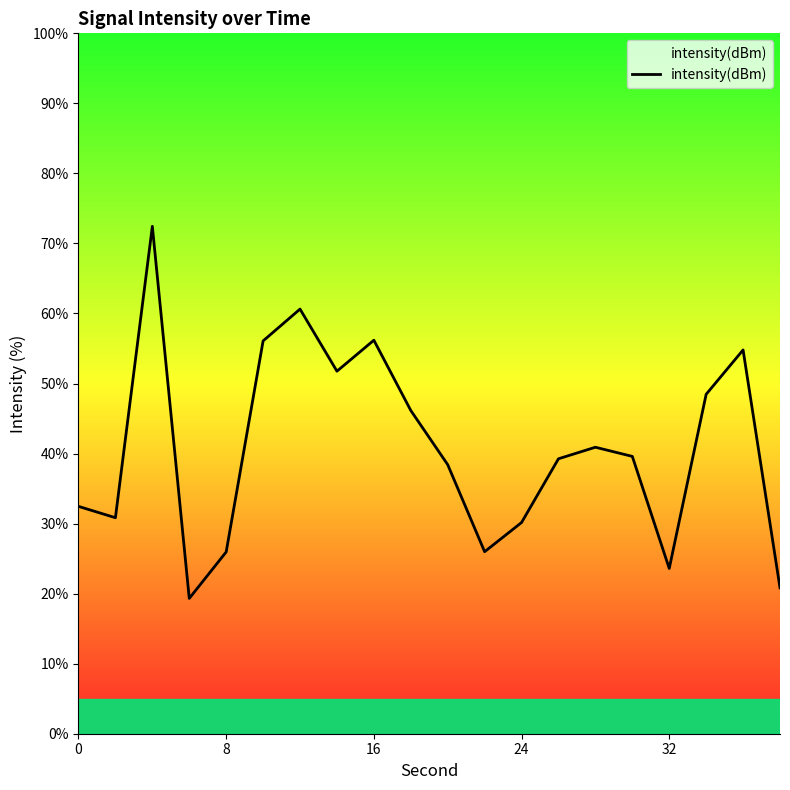

What is the maximum value shown in the chart?

72.4